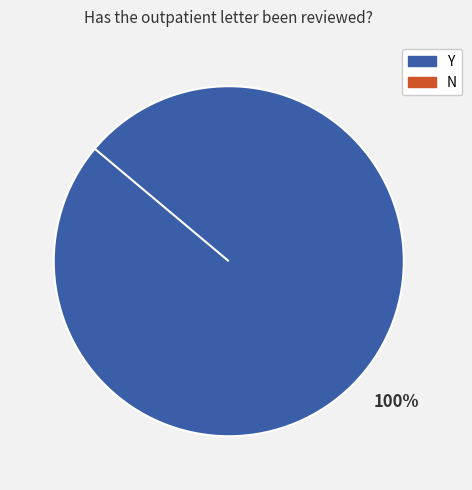

How many segments does this pie chart have?

2